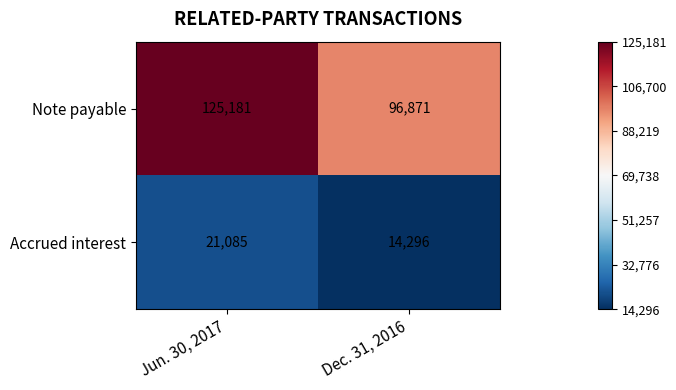

At which category does the chart reach its peak across all series?

Jun. 30, 2017